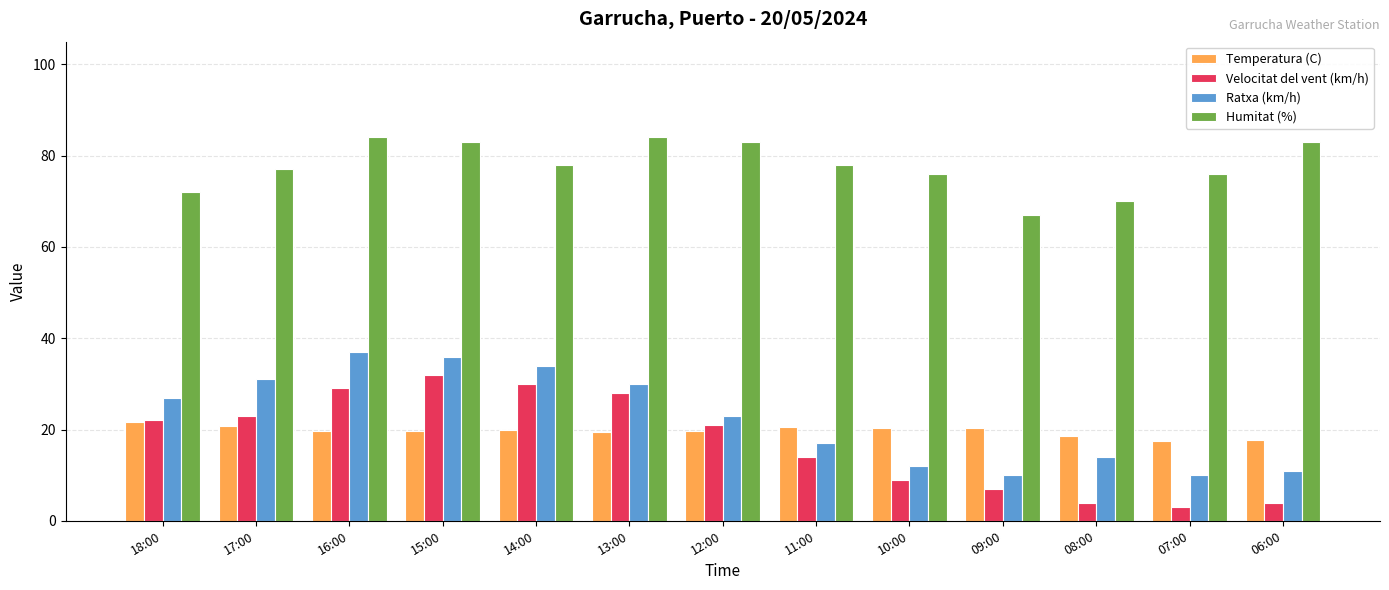

What is the value of the Ratxa (km/h) bar at the 4th from the left?

36.0